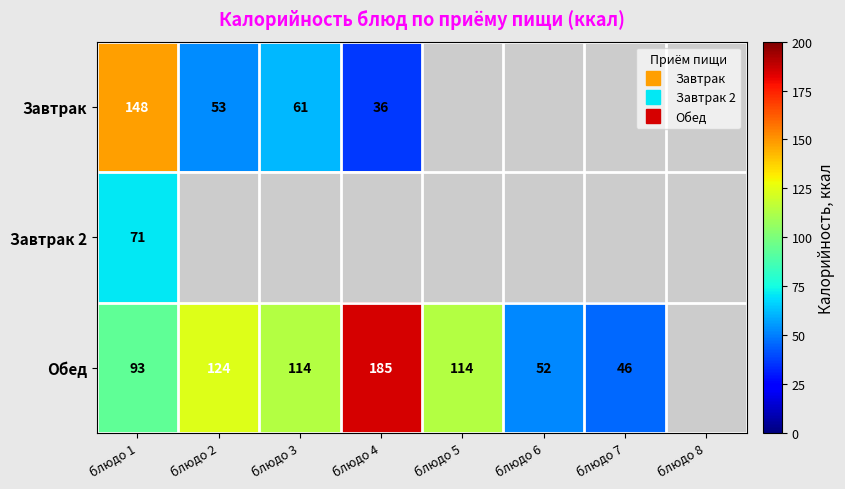

Is it true that Завтрак equals 35.9 at блюдо 2?

False